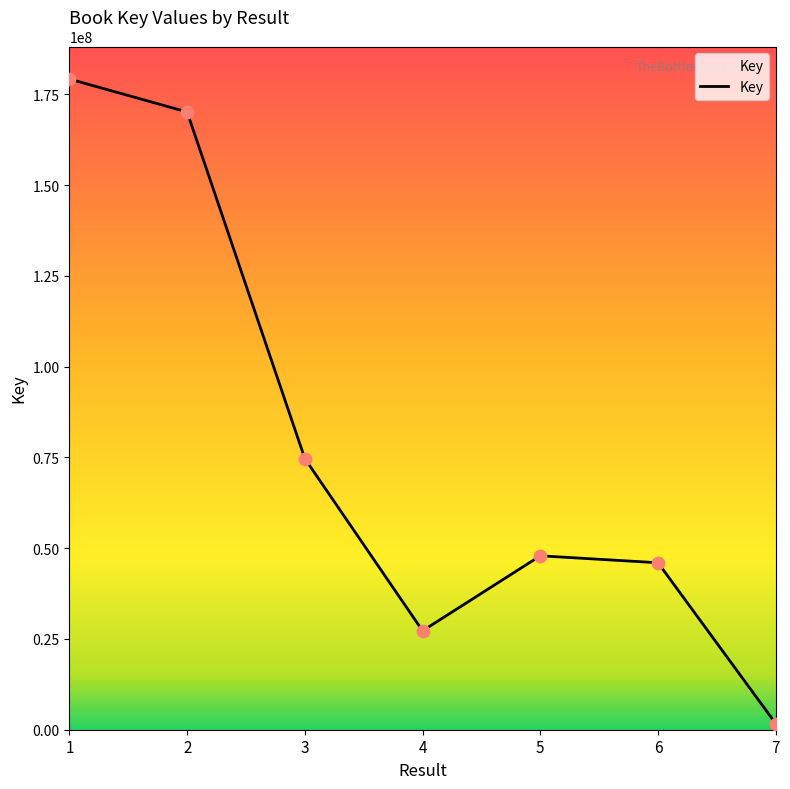

Which has a higher value, 7 or 6?

6